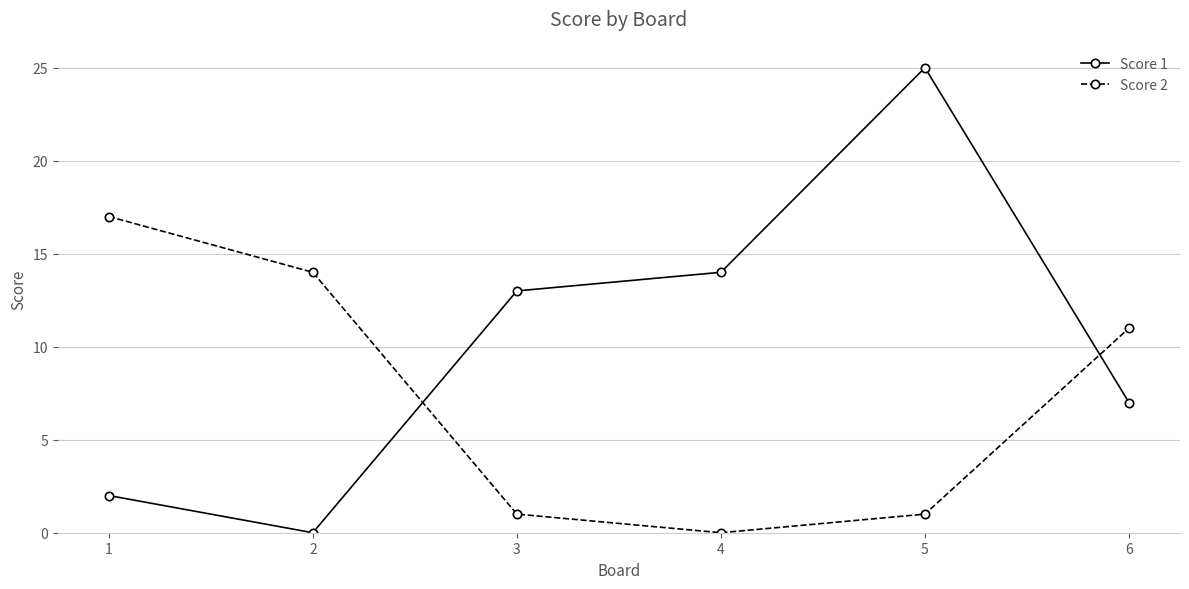

Does the chart have visible grid lines?

Yes